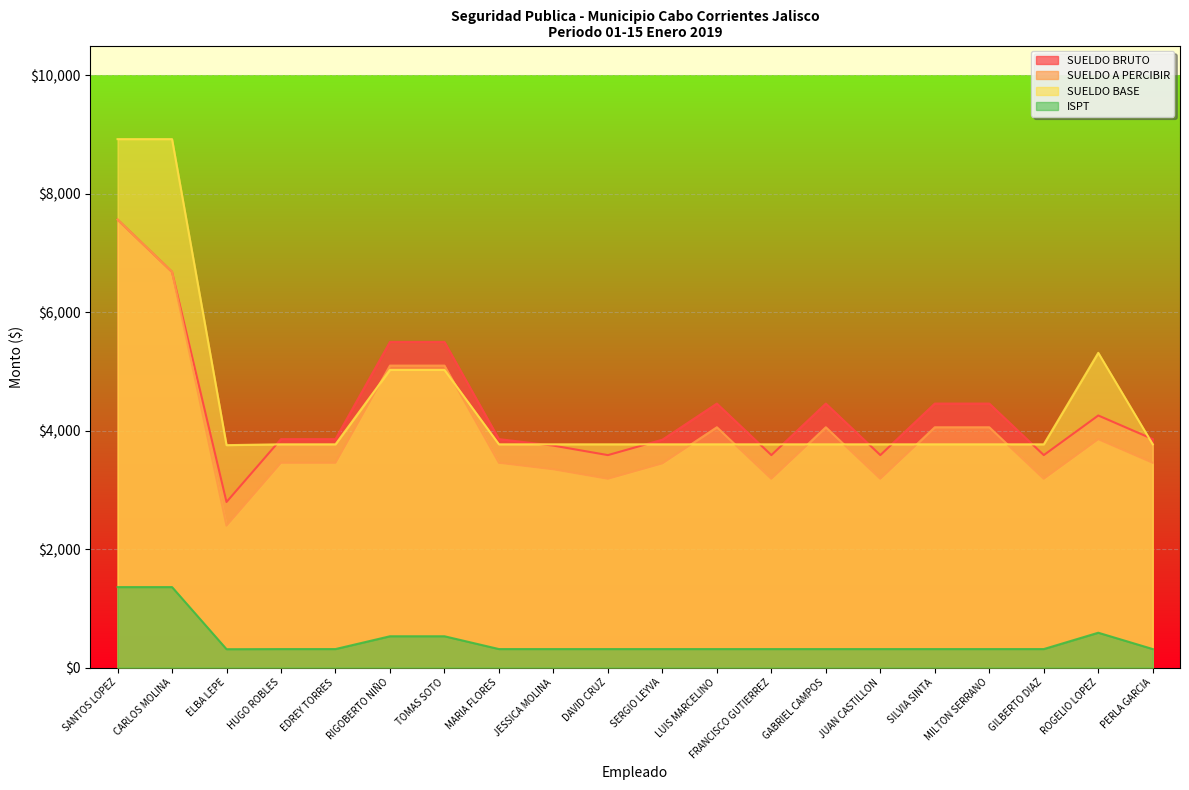

Reading right to left, transcribe all the data shown in this chart.

SUELDO BRUTO: PERLA GARCIA=3856.2	ROGELIO LOPEZ=4254.9	GILBERTO DIAZ=3586.2	MILTON SERRANO=4456.2	SILVIA SINTA=4456.2	JUAN CASTILLON=3586.2	GABRIEL CAMPOS=4456.2	FRANCISCO GUTIERREZ=3586.2	LUIS MARCELINO=4456.2	SERGIO LEYVA=3846.2	DAVID CRUZ=3586.2	JESSICA MOLINA=3746.2	MARIA FLORES=3856.2	TOMAS SOTO=5497.0	RIGOBERTO NIÑO=5497.0	EDREY TORRES=3856.2	HUGO ROBLES=3856.2	ELBA LEPE=2794.6	CARLOS MOLINA=6678.8	SANTOS LOPEZ=7561.8
SUELDO A PERCIBIR: PERLA GARCIA=3456.2	ROGELIO LOPEZ=3854.9	GILBERTO DIAZ=3186.2	MILTON SERRANO=4056.2	SILVIA SINTA=4056.2	JUAN CASTILLON=3186.2	GABRIEL CAMPOS=4056.2	FRANCISCO GUTIERREZ=3186.2	LUIS MARCELINO=4056.2	SERGIO LEYVA=3446.2	DAVID CRUZ=3186.2	JESSICA MOLINA=3346.2	MARIA FLORES=3456.2	TOMAS SOTO=5097.0	RIGOBERTO NIÑO=5097.0	EDREY TORRES=3456.2	HUGO ROBLES=3456.2	ELBA LEPE=2394.6	CARLOS MOLINA=6678.8	SANTOS LOPEZ=7561.8
SUELDO BASE: PERLA GARCIA=3768.2	ROGELIO LOPEZ=5312.6	GILBERTO DIAZ=3768.2	MILTON SERRANO=3768.2	SILVIA SINTA=3768.2	JUAN CASTILLON=3768.2	GABRIEL CAMPOS=3768.2	FRANCISCO GUTIERREZ=3768.2	LUIS MARCELINO=3768.2	SERGIO LEYVA=3768.2	DAVID CRUZ=3768.2	JESSICA MOLINA=3768.2	MARIA FLORES=3768.2	TOMAS SOTO=5025.0	RIGOBERTO NIÑO=5025.0	EDREY TORRES=3768.2	HUGO ROBLES=3768.2	ELBA LEPE=3754.3	CARLOS MOLINA=8920.0	SANTOS LOPEZ=8920.0
ISPT: PERLA GARCIA=312.0	ROGELIO LOPEZ=587.7	GILBERTO DIAZ=312.0	MILTON SERRANO=312.0	SILVIA SINTA=312.0	JUAN CASTILLON=312.0	GABRIEL CAMPOS=312.0	FRANCISCO GUTIERREZ=312.0	LUIS MARCELINO=312.0	SERGIO LEYVA=312.0	DAVID CRUZ=312.0	JESSICA MOLINA=312.0	MARIA FLORES=312.0	TOMAS SOTO=528.0	RIGOBERTO NIÑO=528.0	EDREY TORRES=312.0	HUGO ROBLES=312.0	ELBA LEPE=309.8	CARLOS MOLINA=1358.2	SANTOS LOPEZ=1358.2